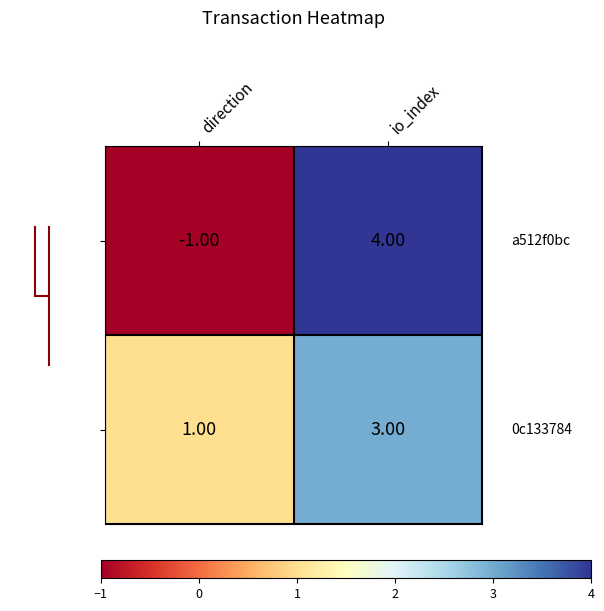

At how many categories does at least one series exceed 0?

2